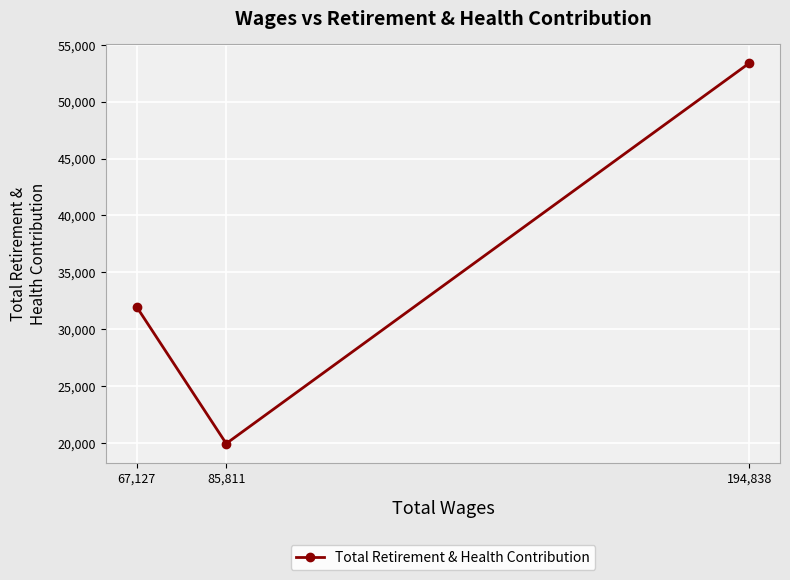

Between 67,127 and 194,838, which is larger?

194,838